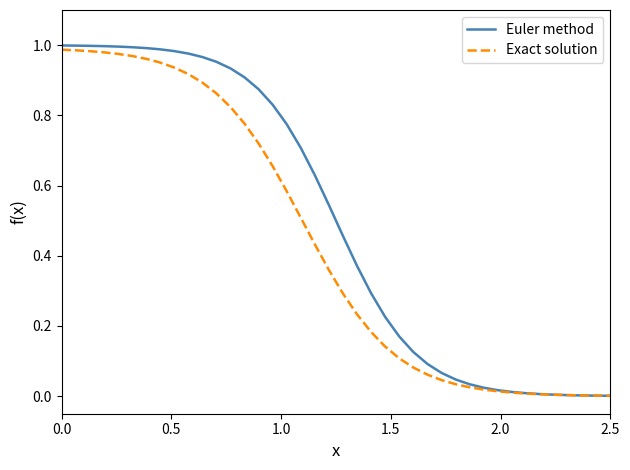

Which series has the widest spread of values?

Euler method